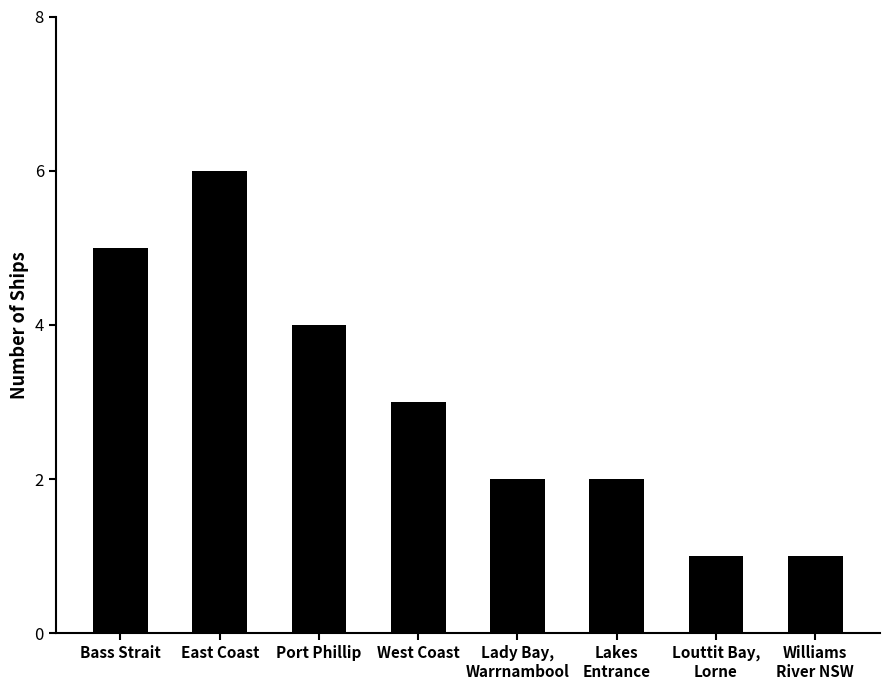

The value at Louttit Bay,
Lorne is 2. True or false?

False